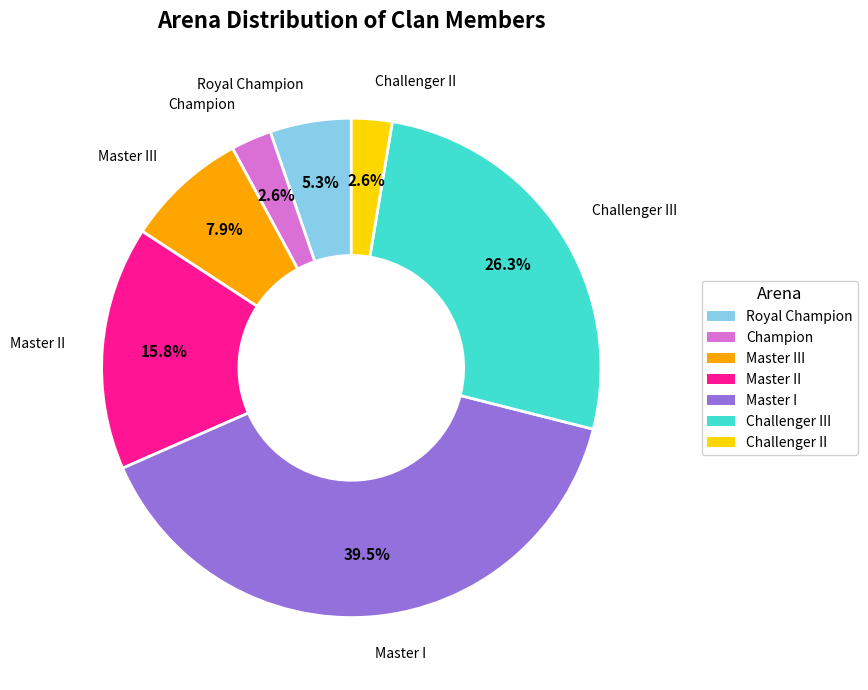

Is there a majority slice in this chart?

No